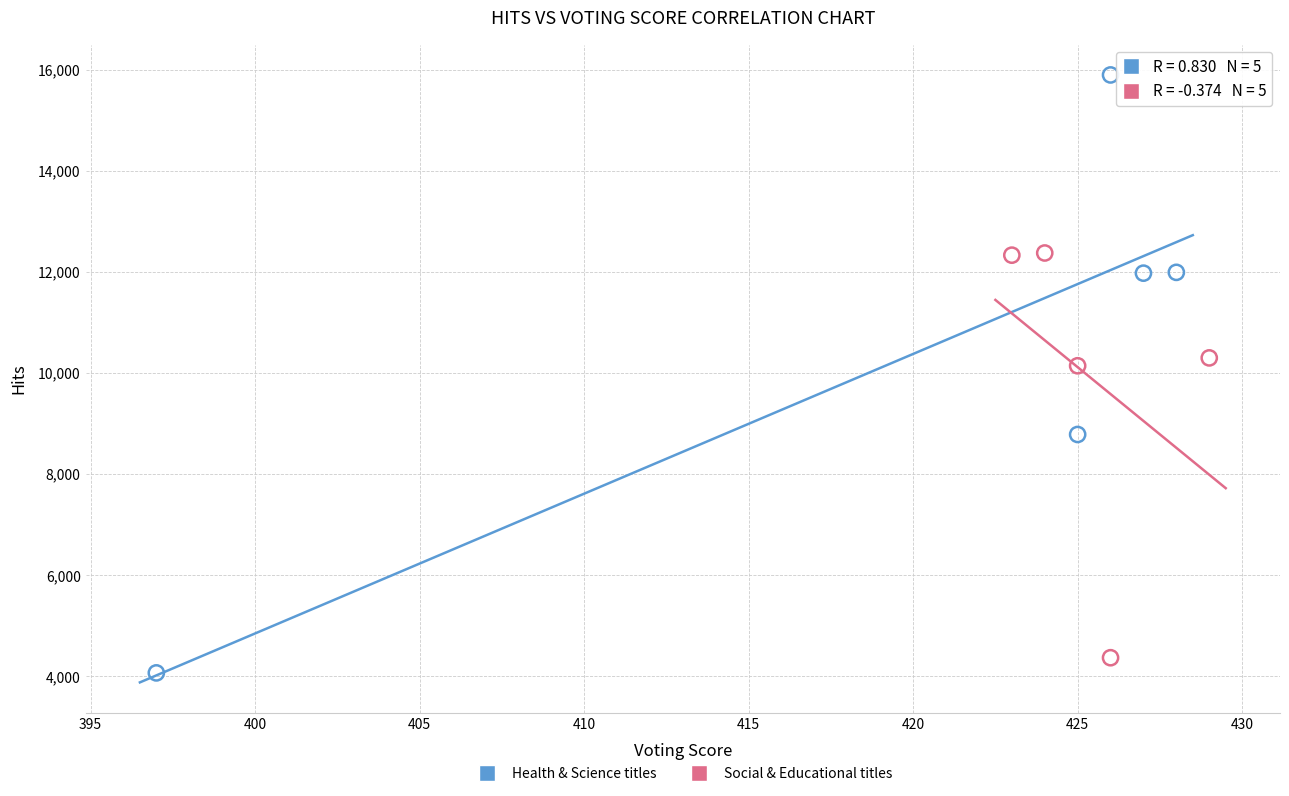

Which series reaches the maximum Y coordinate?

Health & Science titles